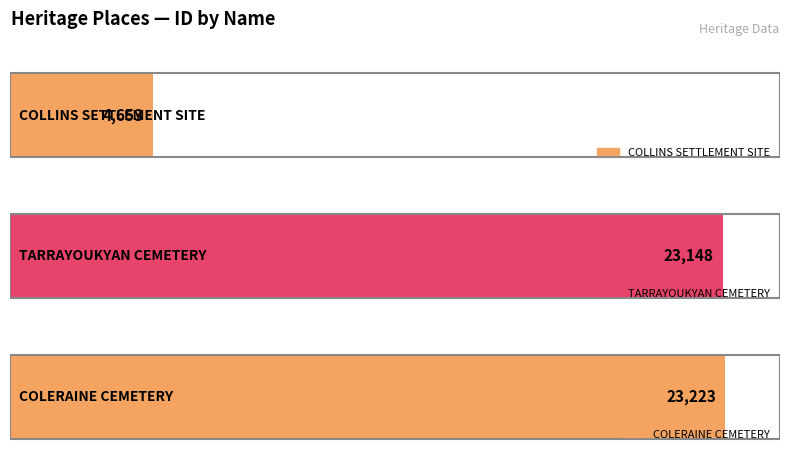

What position from the left is COLERAINE CEMETERY?

3